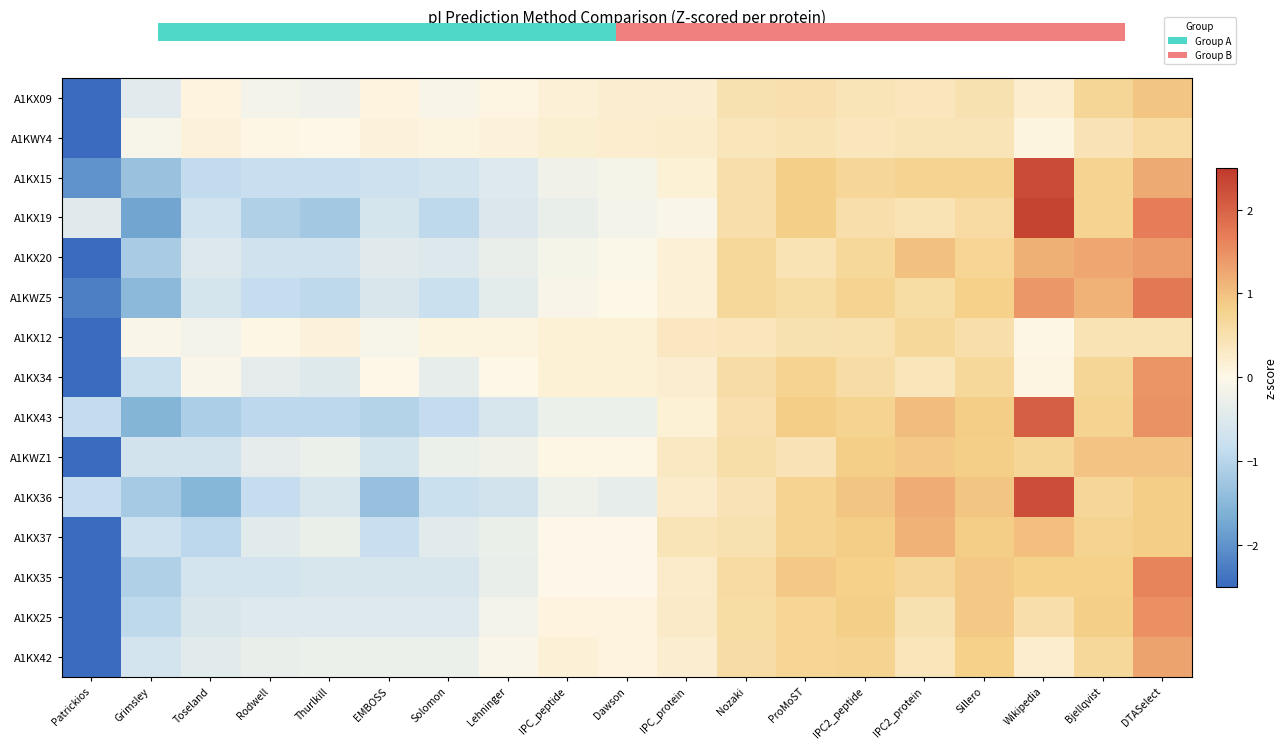

Rank the series at Bjellqvist from highest to lowest value.

A1KX20, A1KWZ5, A1KWZ1, A1KX25, A1KX35, A1KX43, A1KX19, A1KX15, A1KX37, A1KX34, A1KX09, A1KX36, A1KX42, A1KX12, A1KWY4